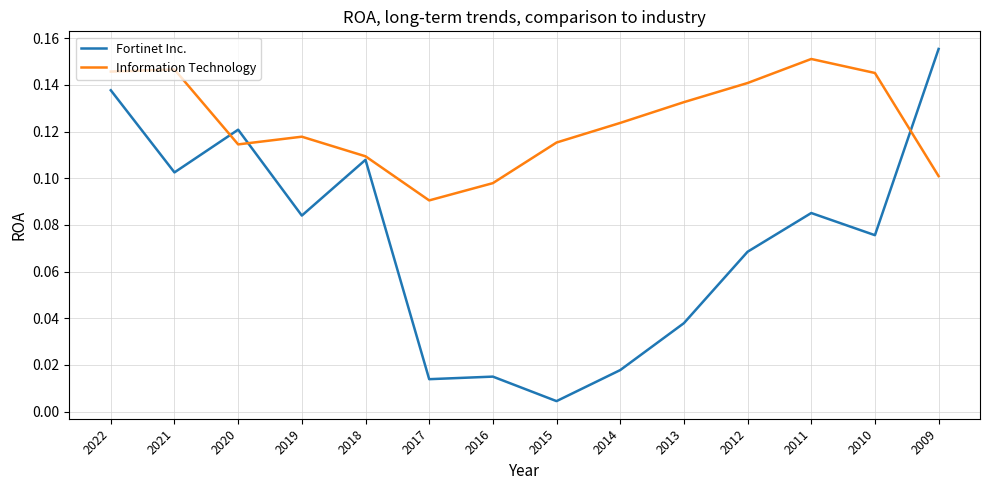

At which label does Information Technology reach its peak?

2011